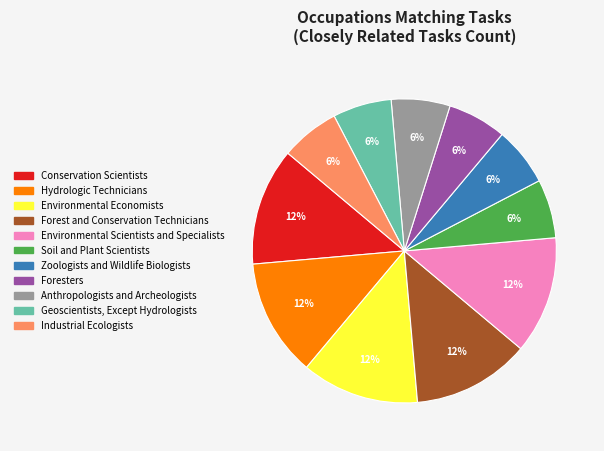

Is the sum of Industrial Ecologists and Soil and Plant Scientists greater than half?

No